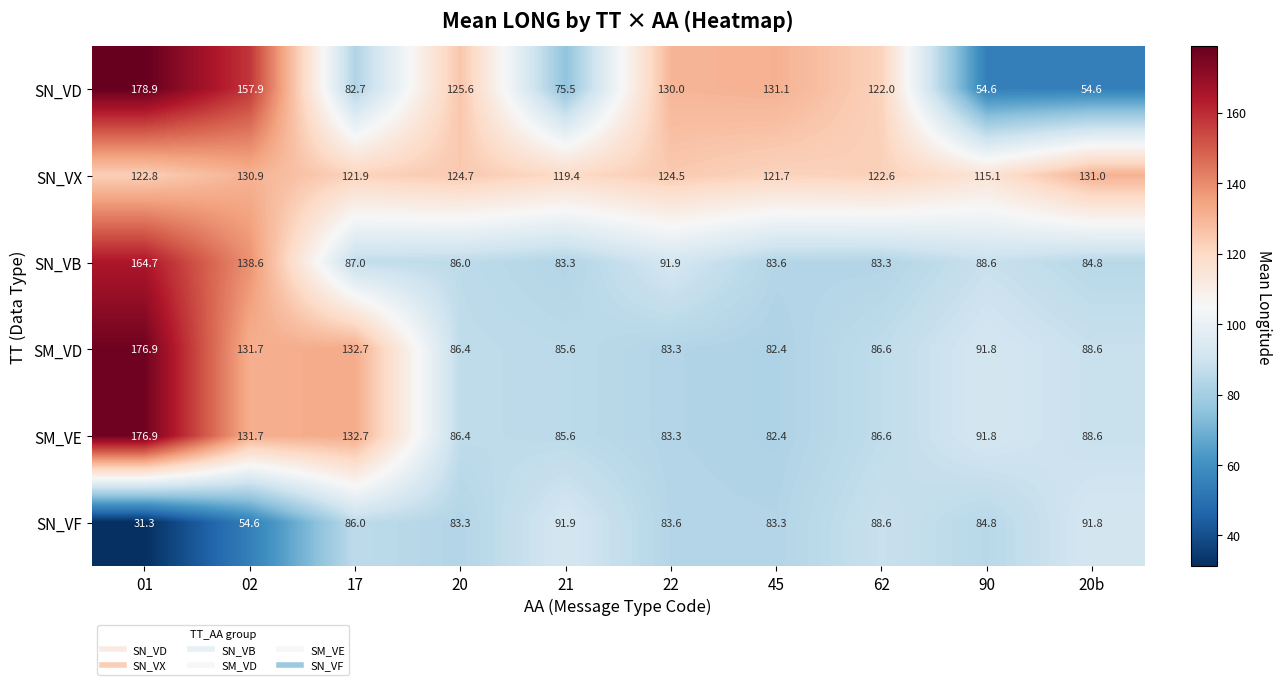

At which category is the sum across all series the highest?

01